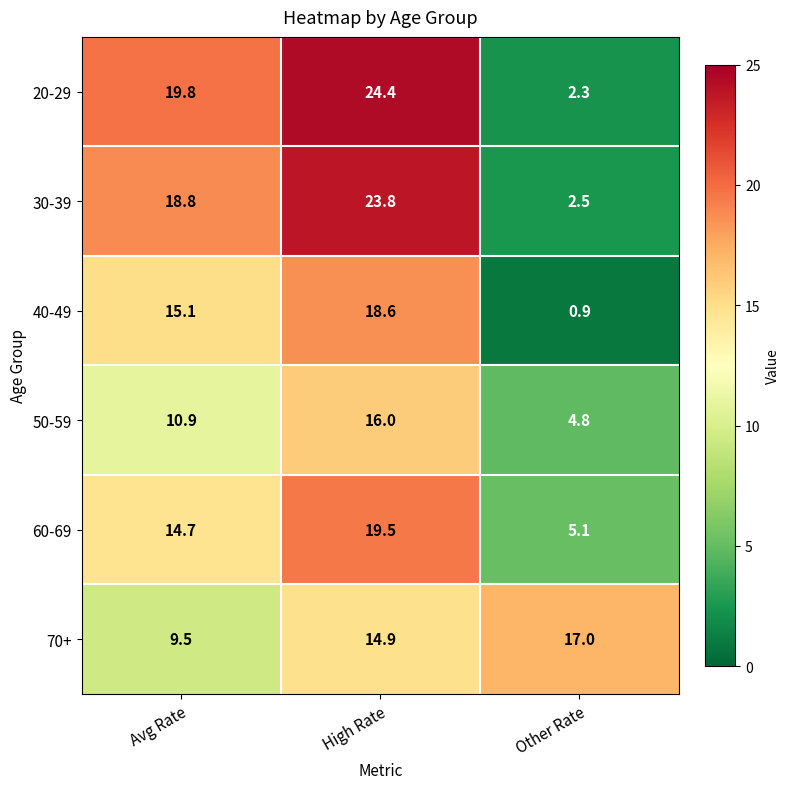

Reading right to left, transcribe all the data shown in this chart.

20-29: 2.3	24.4	19.8
30-39: 2.5	23.8	18.8
40-49: 0.9	18.6	15.1
50-59: 4.8	16.0	10.9
60-69: 5.1	19.5	14.7
70+: 17.0	14.9	9.5